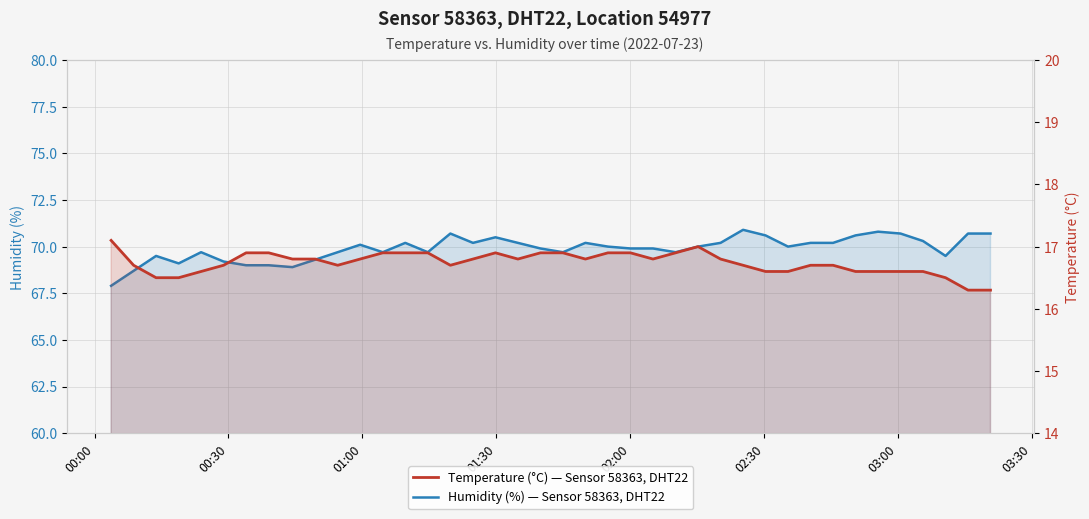

Rank the series at 01:00 from lowest to highest value.

Temperature (°C) — Sensor 58363, DHT22, Humidity (%) — Sensor 58363, DHT22